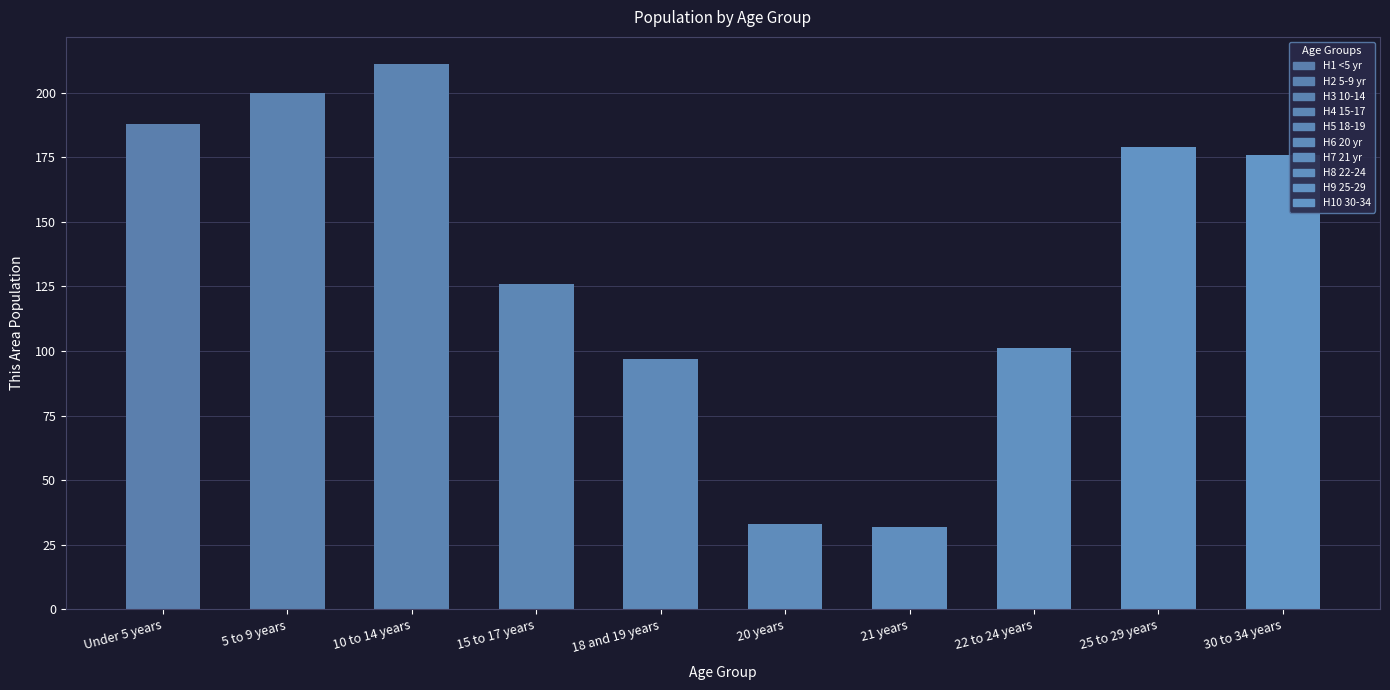

What is the average value?

134